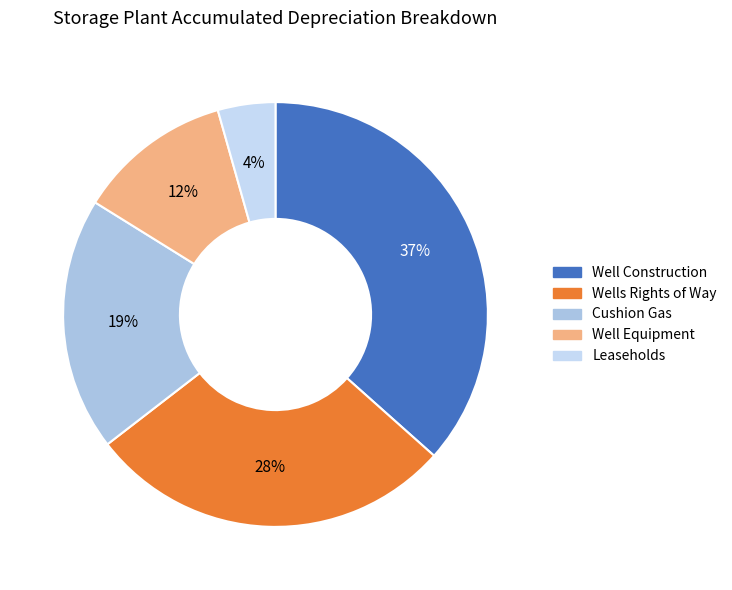

How many slices are in this pie chart?

5